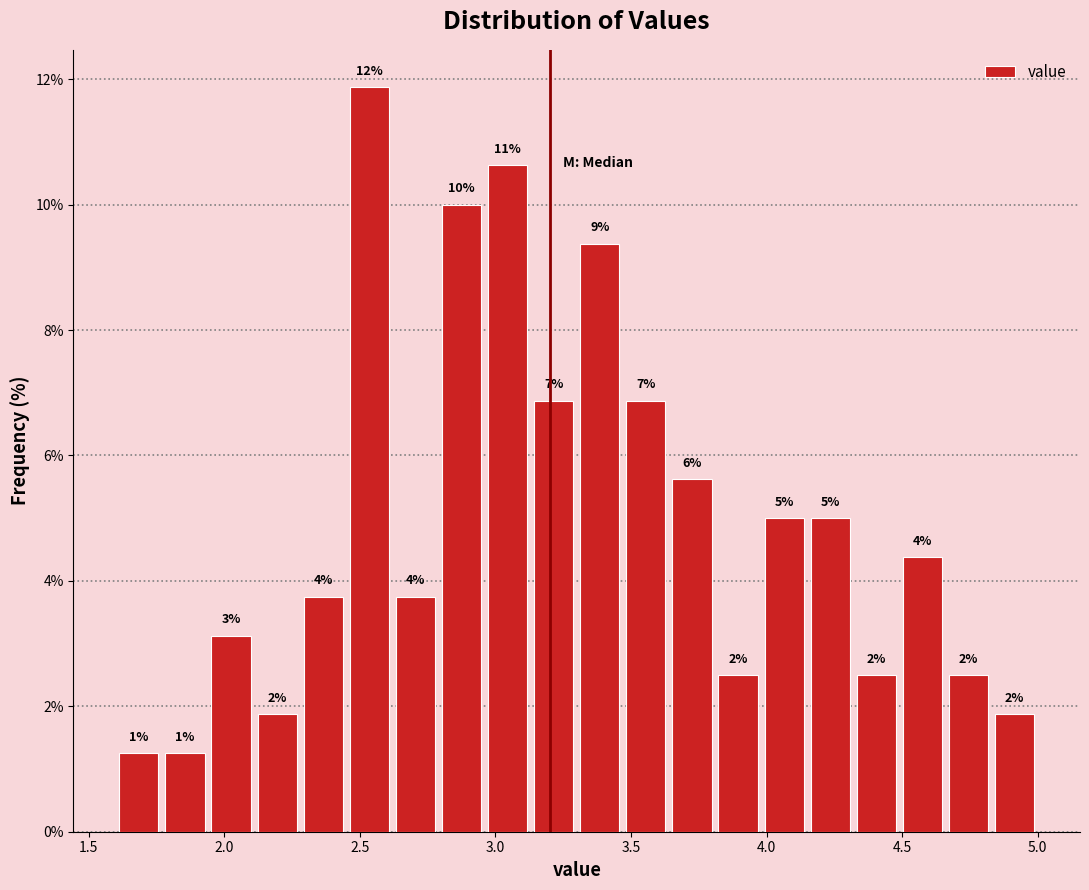

Read against the x-axis, roughly where is the centre of the tallest bar?

2.55